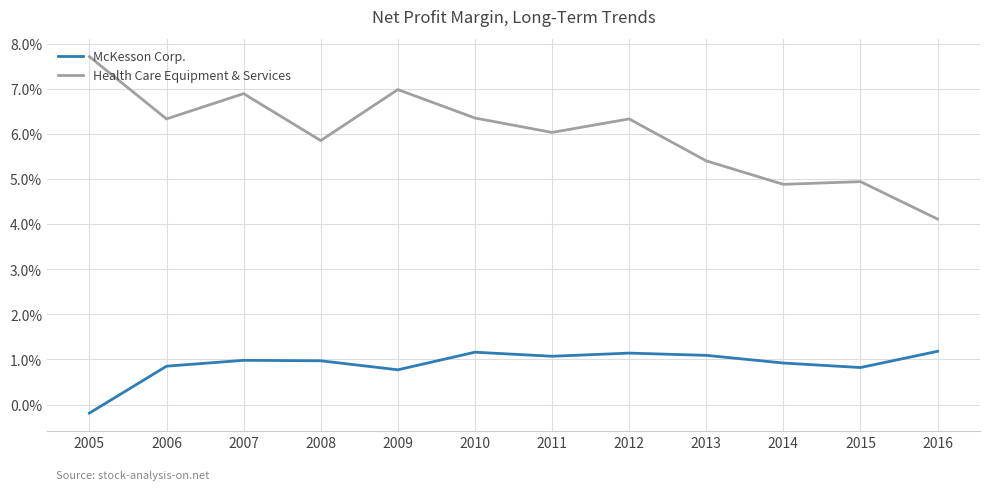

Reading left to right, what are all the values shown in this chart?

McKesson Corp.: -0.0	0.0	0.0	0.0	0.0	0.0	0.0	0.0	0.0	0.0	0.0	0.0
Health Care Equipment & Services: 0.1	0.1	0.1	0.1	0.1	0.1	0.1	0.1	0.1	0.0	0.0	0.0